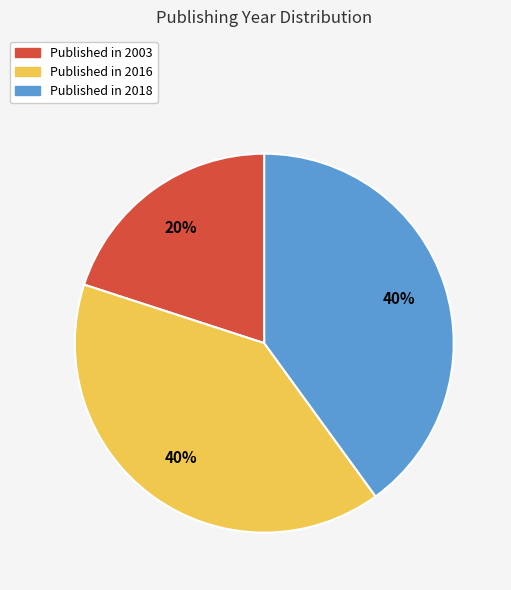

How many segments does this pie chart have?

3